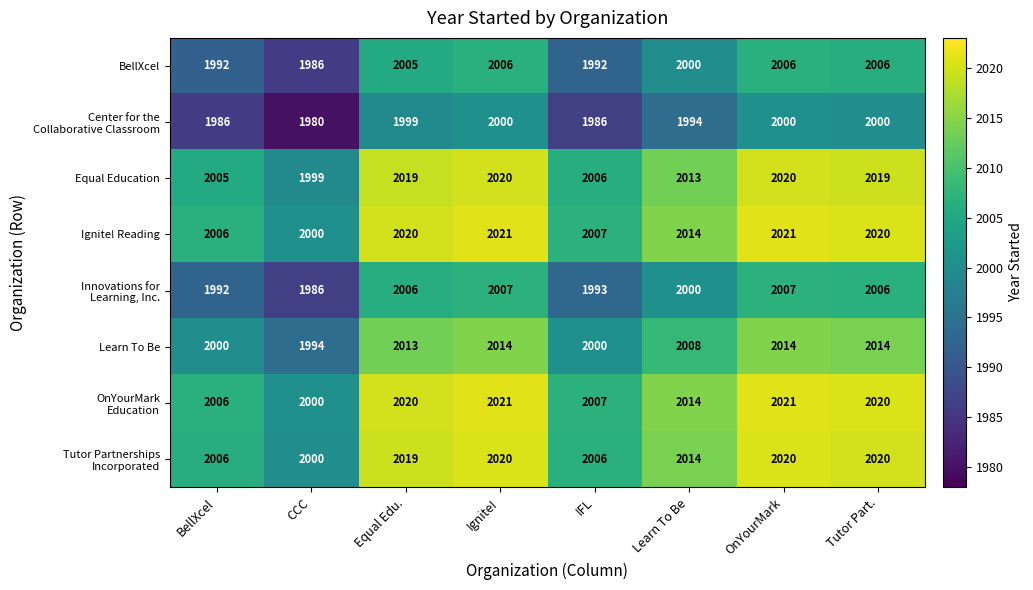

What is the difference between the second highest and minimum values in the Learn To Be series?

20